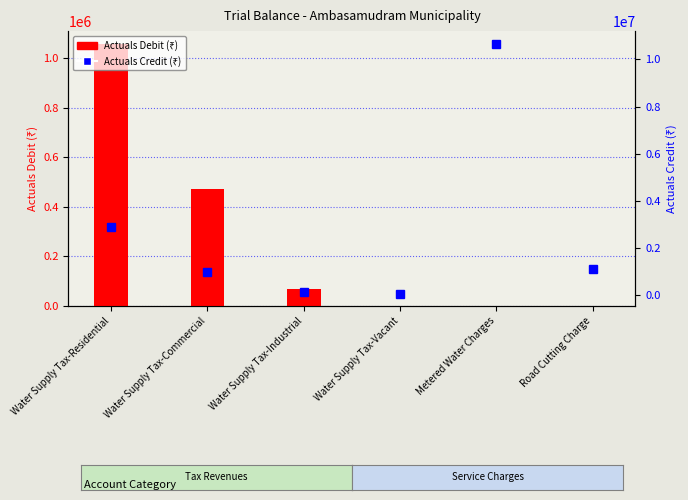

What are all the series names shown in the legend?

Actuals Debit (₹), Actuals Credit (₹)